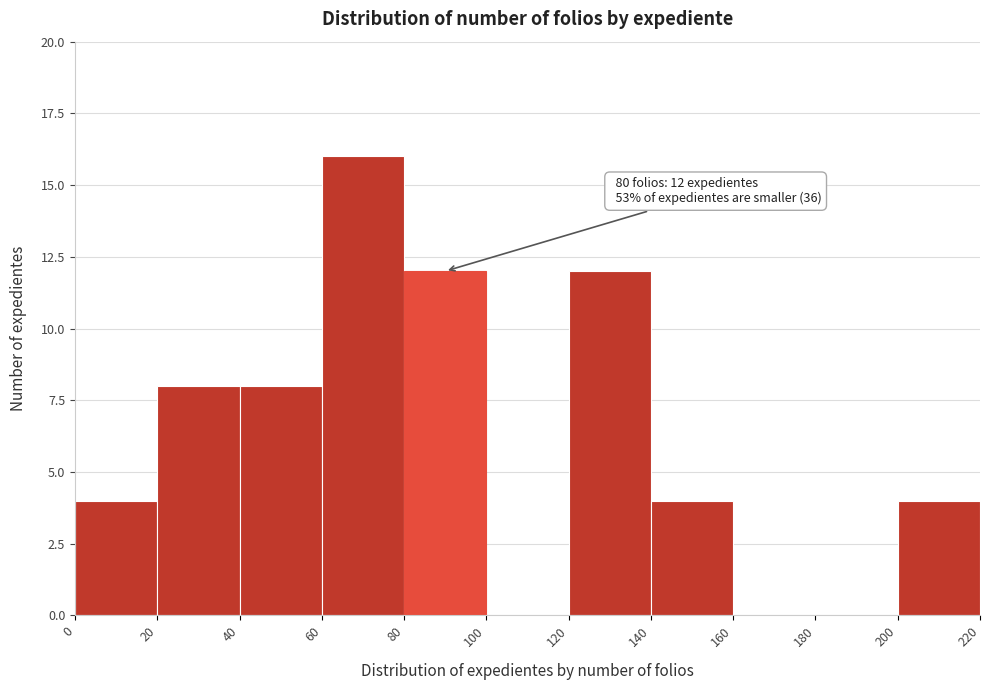

Which range on the x-axis has the tallest bar?

60 to 80